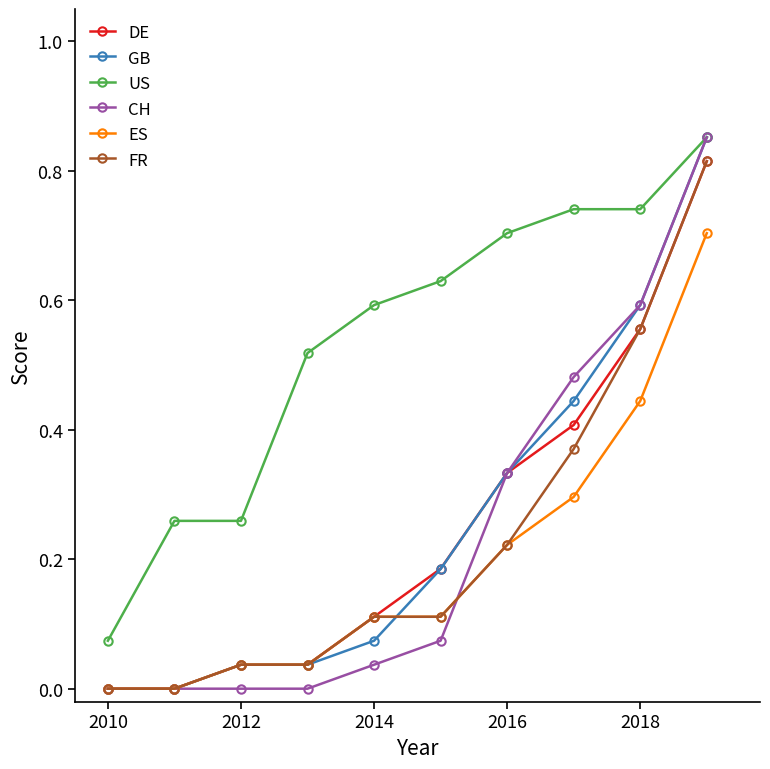

How many lines are shown in the chart?

6